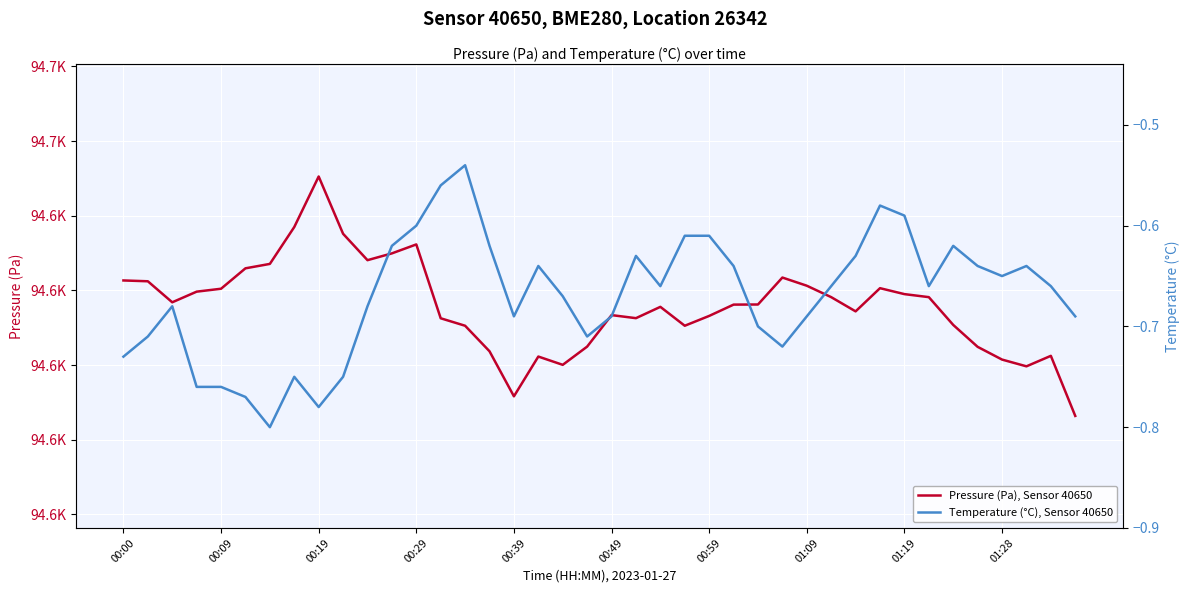

The value of Temperature (°C), Sensor 40650 at 15 is -0.9. True or false?

False